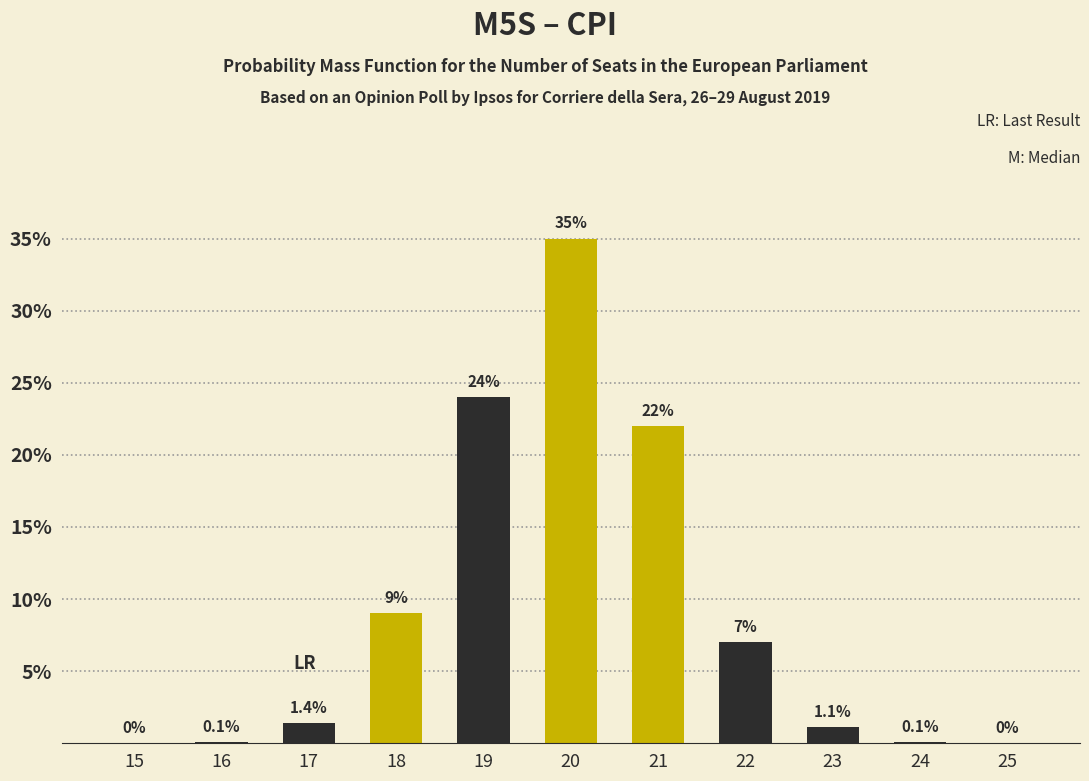

Reading left to right, extract all data points from this chart.

15=0.0	16=0.1	17=1.4	18=9.0	19=24.0	20=35.0	21=22.0	22=7.0	23=1.1	24=0.1	25=0.0